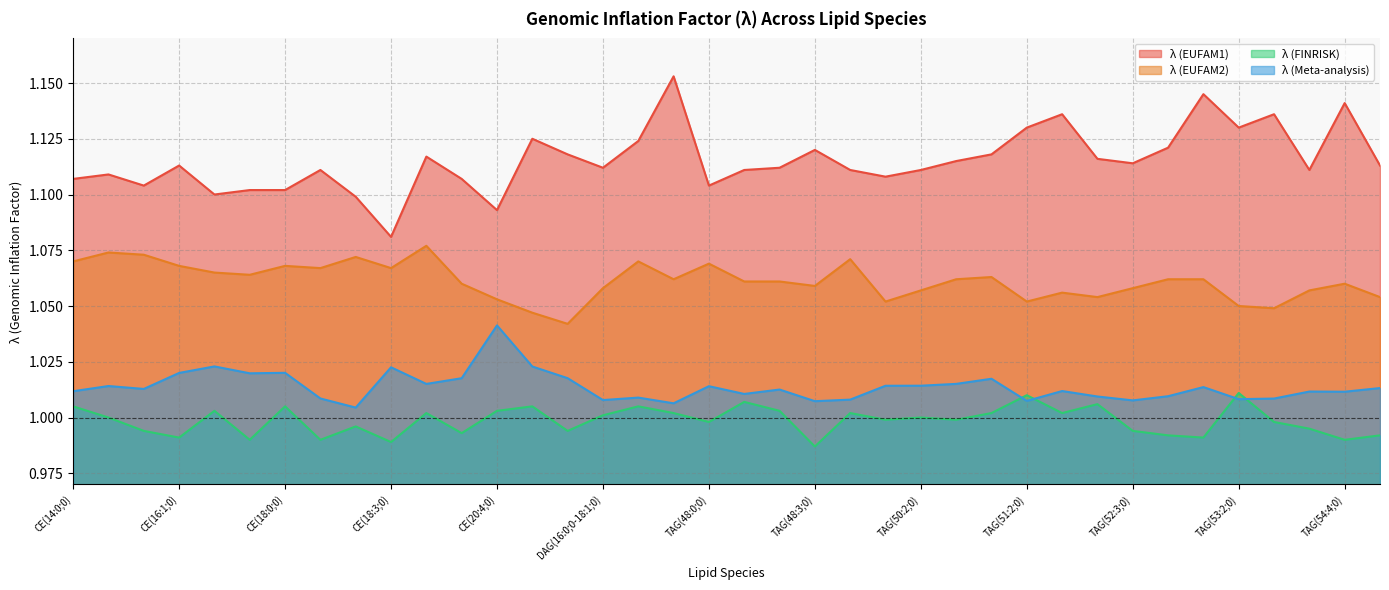

At which category is the sum across all series the highest?

DAG(18:1;0-18:2;0)